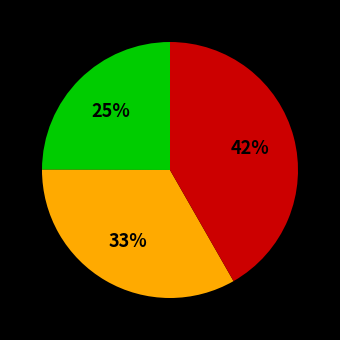

To the nearest percent, what is the difference between the largest and smallest slice percentages?

17%